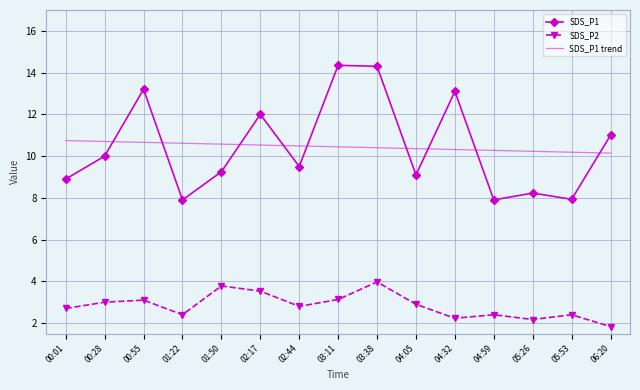

True or false: SDS_P2 and SDS_P1 intersect in this chart.

False